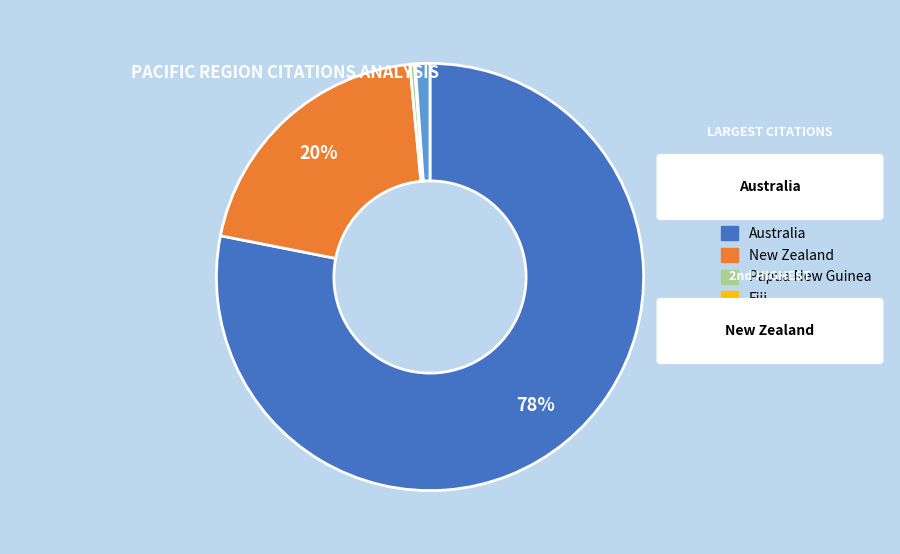

To the nearest percent, what is the combined percentage of French Polynesia and Papua New Guinea?

1%